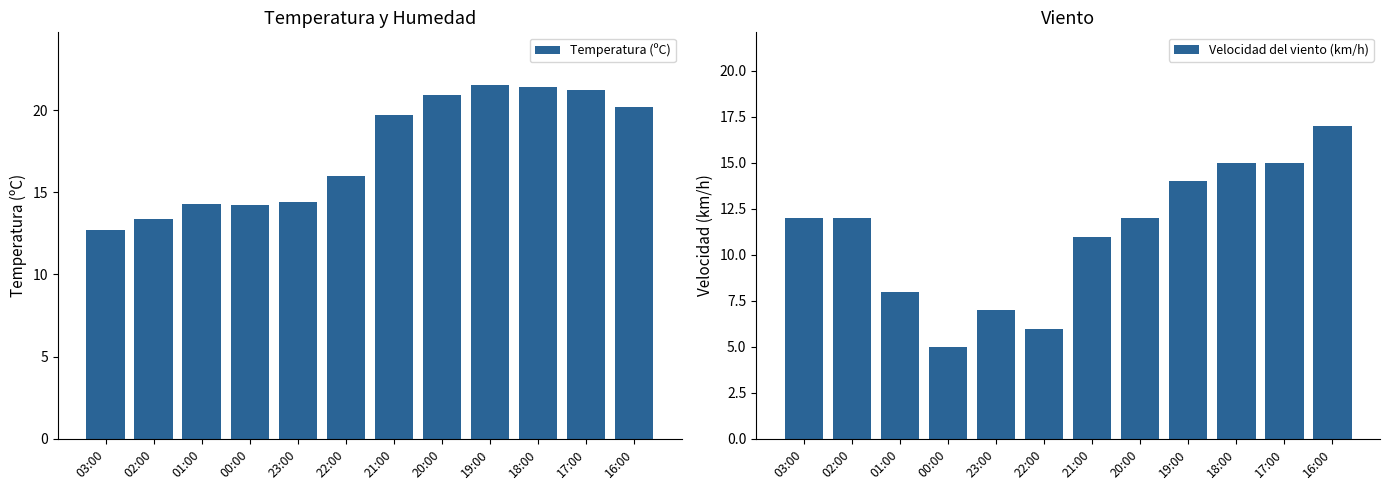

What is the label of the 7th bar from the right?

22:00